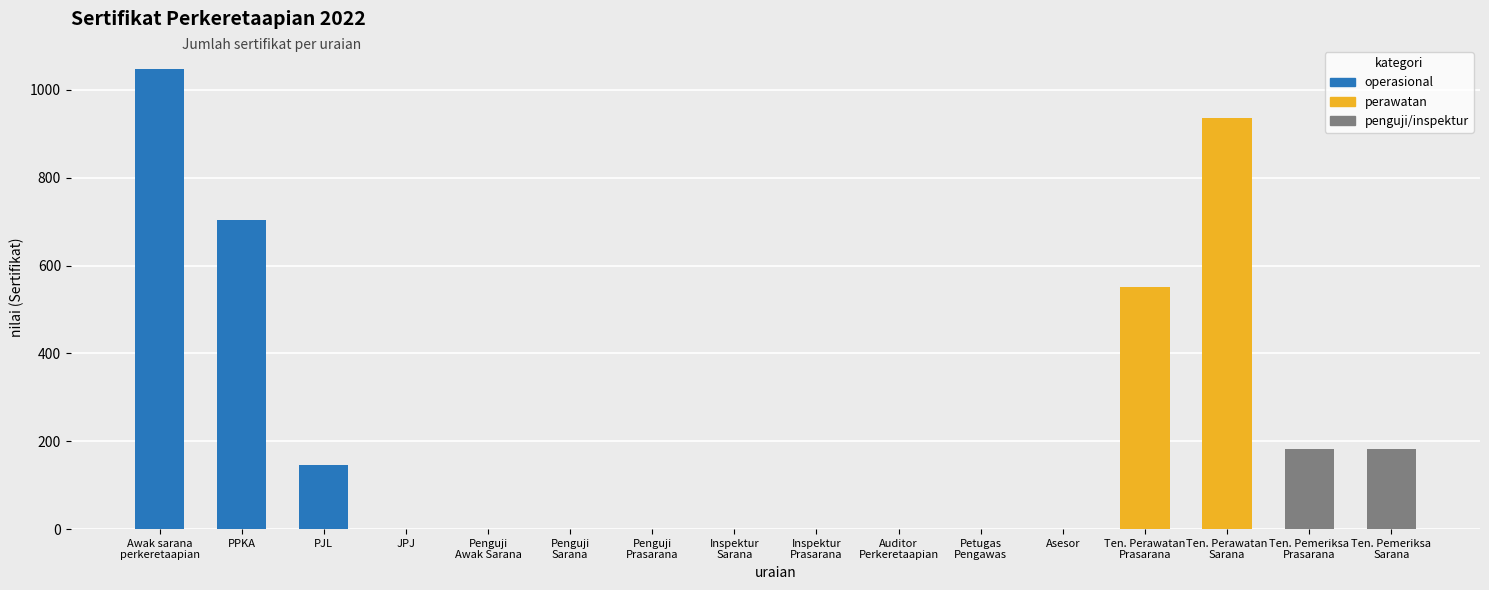

What is the value of the 16th bar from the left?

183